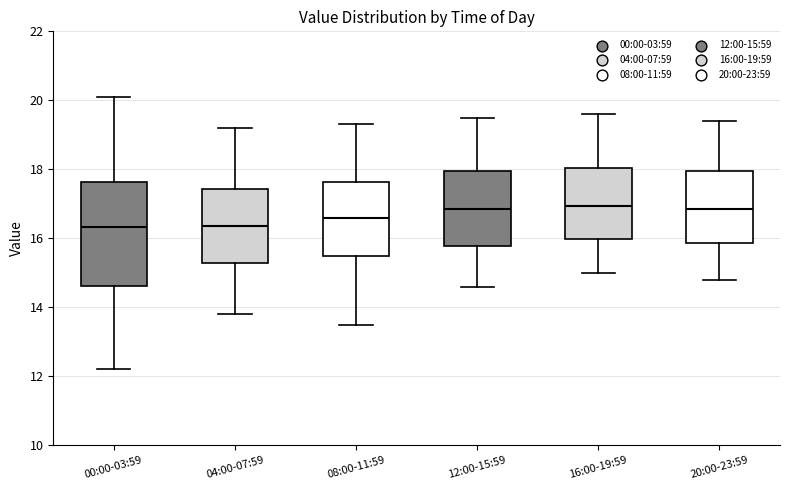

Reading left to right, read every box against the y-axis: the position of its median line, the range the box covers, and the ends of its whiskers. The values are not printed on the chart, so give them approximately, as read against the axis.

00:00-03:59: median 16.4, box 14.6 to 17.6, whiskers 12.2 to 20.2
04:00-07:59: median 16.4, box 15.2 to 17.4, whiskers 13.8 to 19.2
08:00-11:59: median 16.6, box 15.4 to 17.6, whiskers 13.6 to 19.4
12:00-15:59: median 16.8, box 15.8 to 18.0, whiskers 14.6 to 19.6
16:00-19:59: median 17.0, box 16.0 to 18.0, whiskers 15.0 to 19.6
20:00-23:59: median 16.8, box 15.8 to 18.0, whiskers 14.8 to 19.4